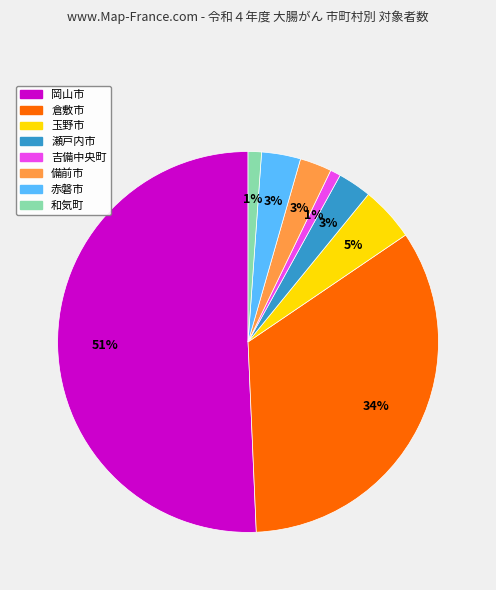

Which category has the biggest portion of the pie?

岡山市